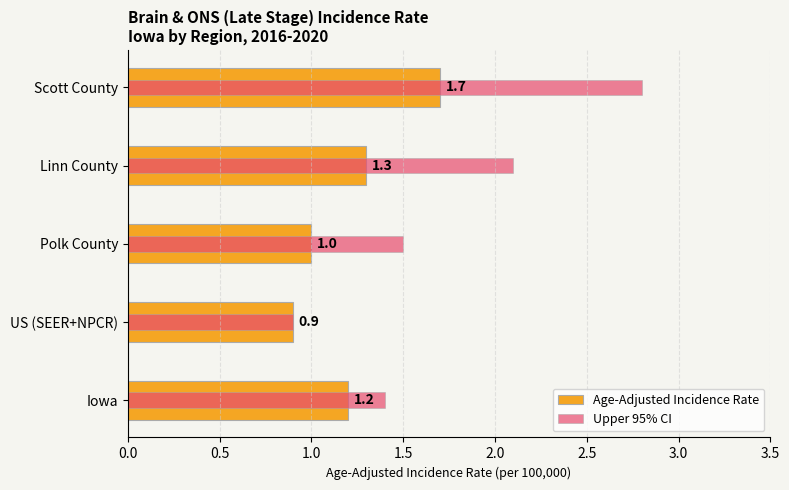

How many groups of bars are there?

5